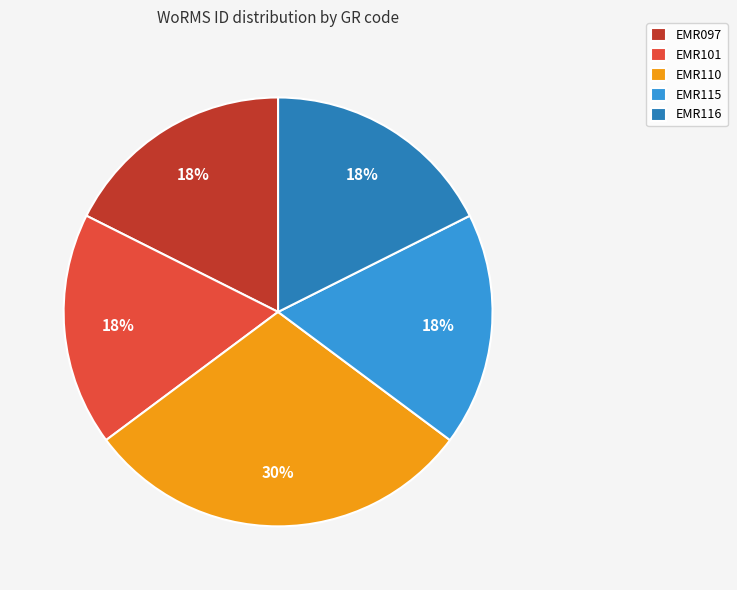

To the nearest percent, what portion does EMR115 represent?

18%